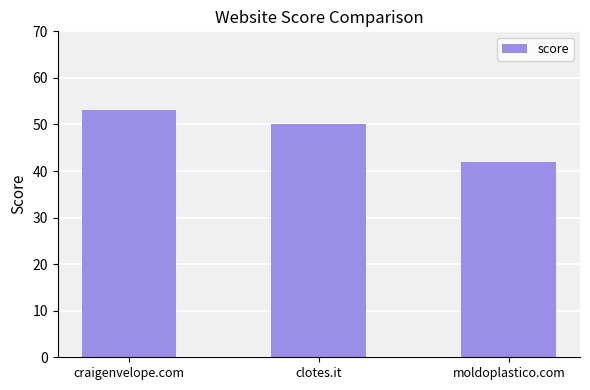

What is the value of the 1st bar from the left?

53